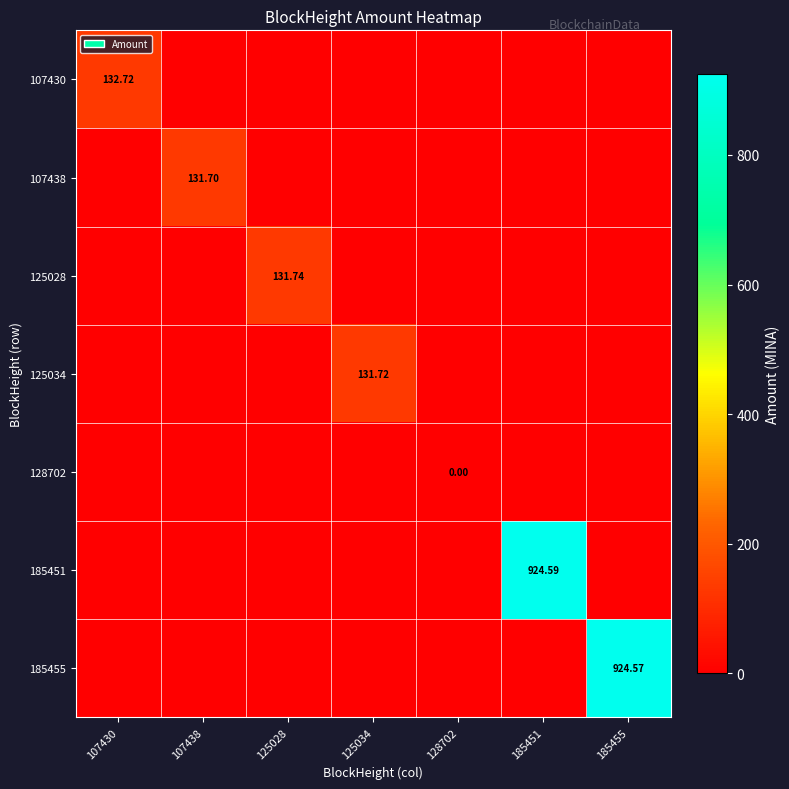

How many data points in 125034 are above 0?

1